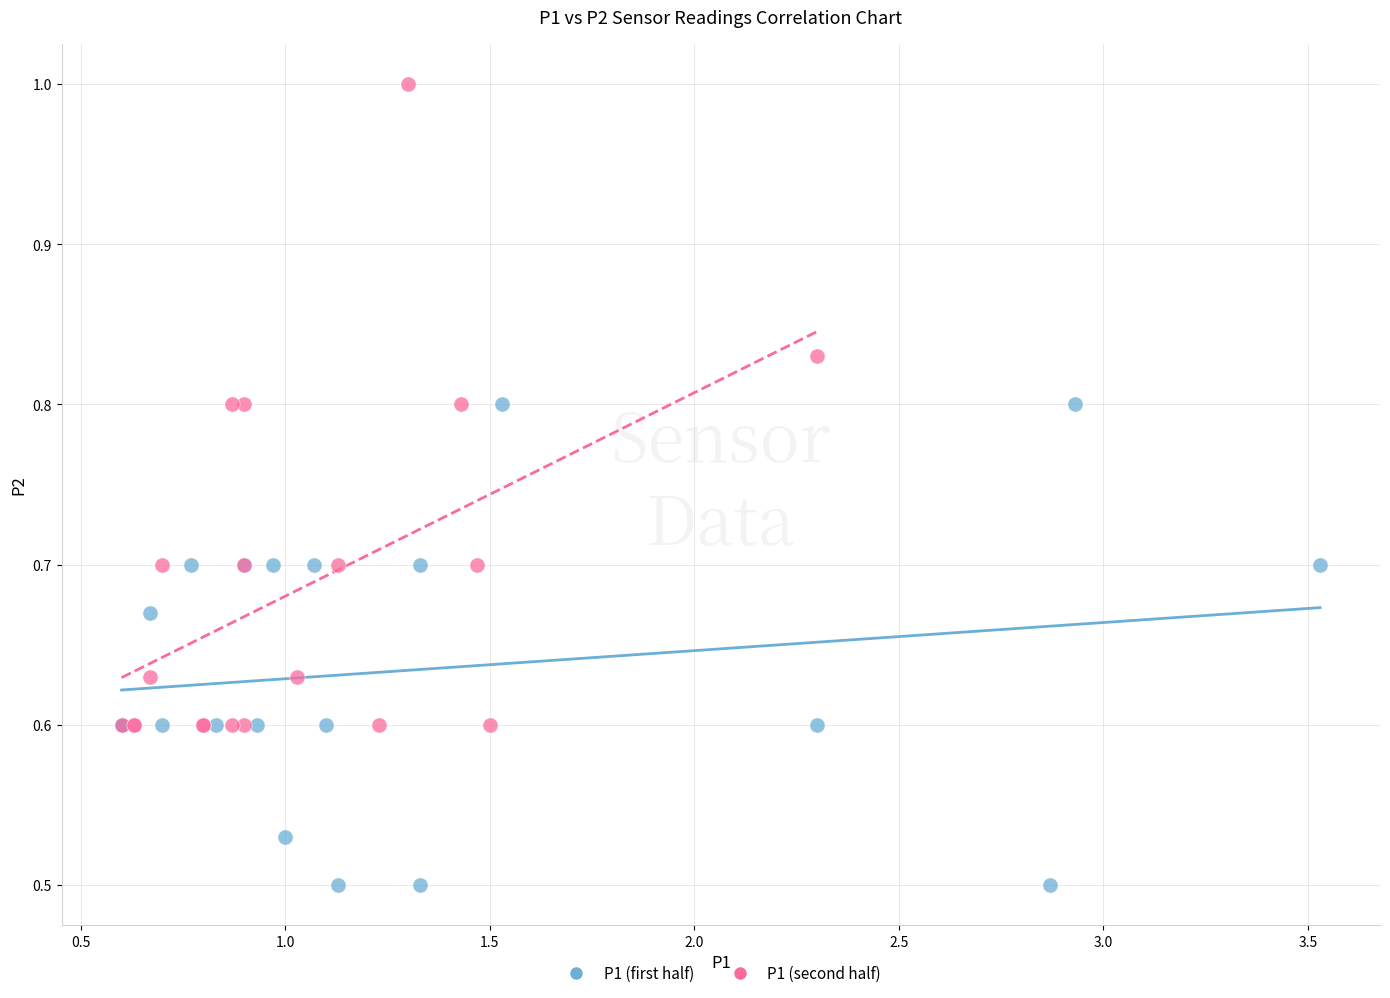

Which series reaches the maximum Y coordinate?

P1 (second half)